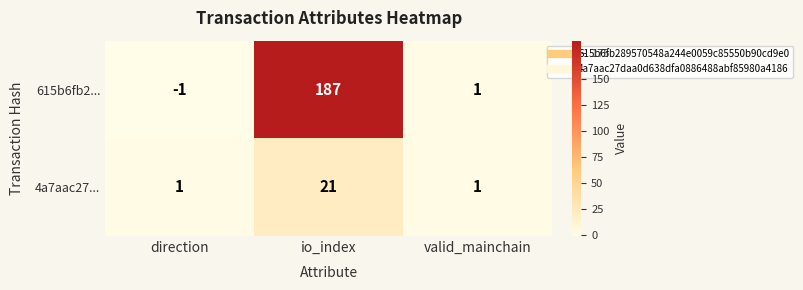

What is the difference between the 4a7aac27... values at direction and io_index?

20